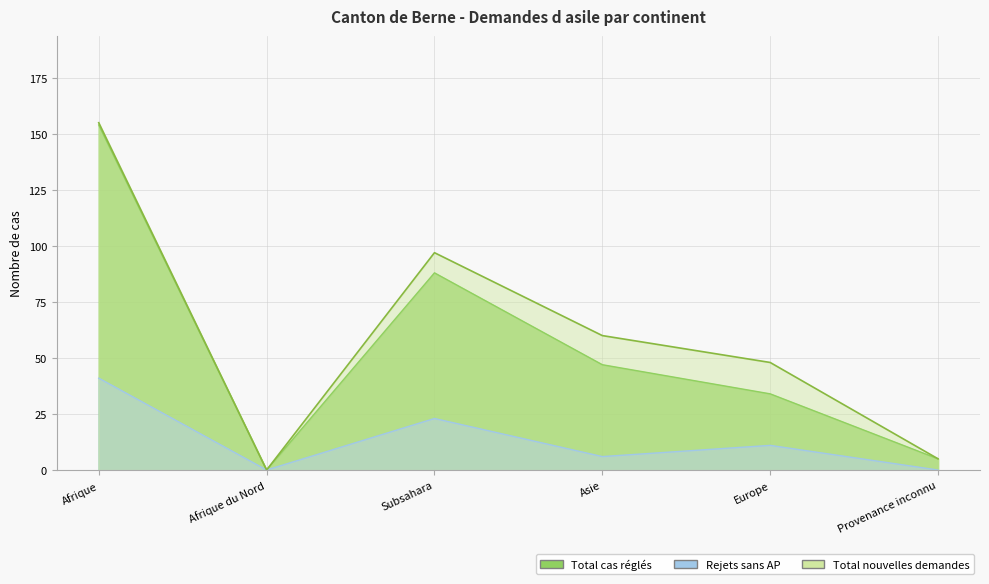

Which series changed the most between Afrique and Asie?

Total cas réglés